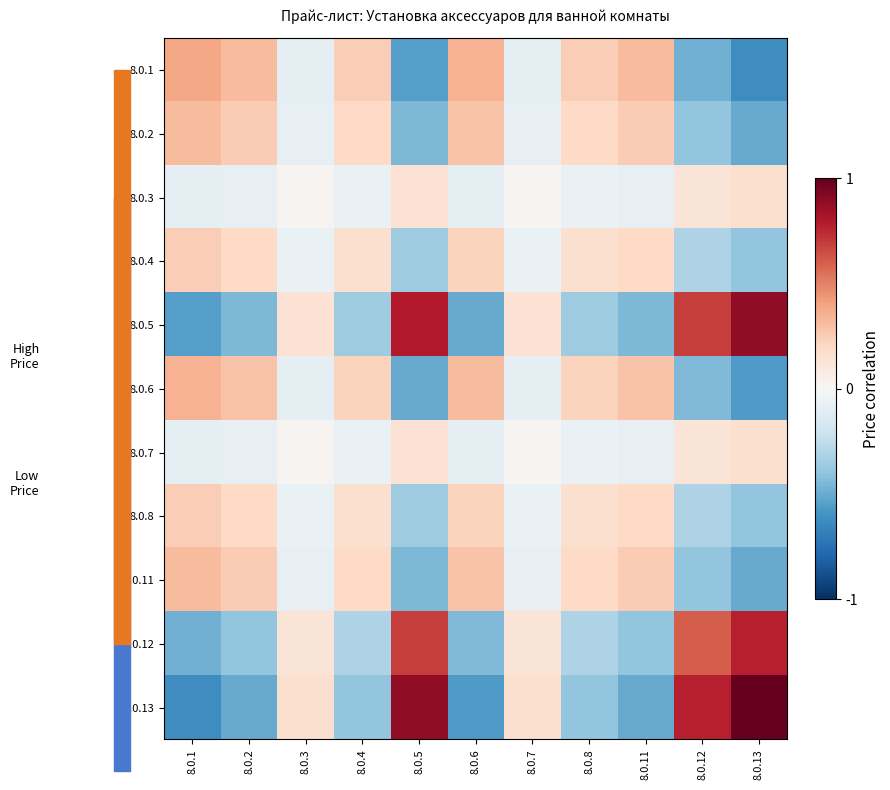

Which series changed the most between 8.0.11 and 8.0.13?

8.0.13